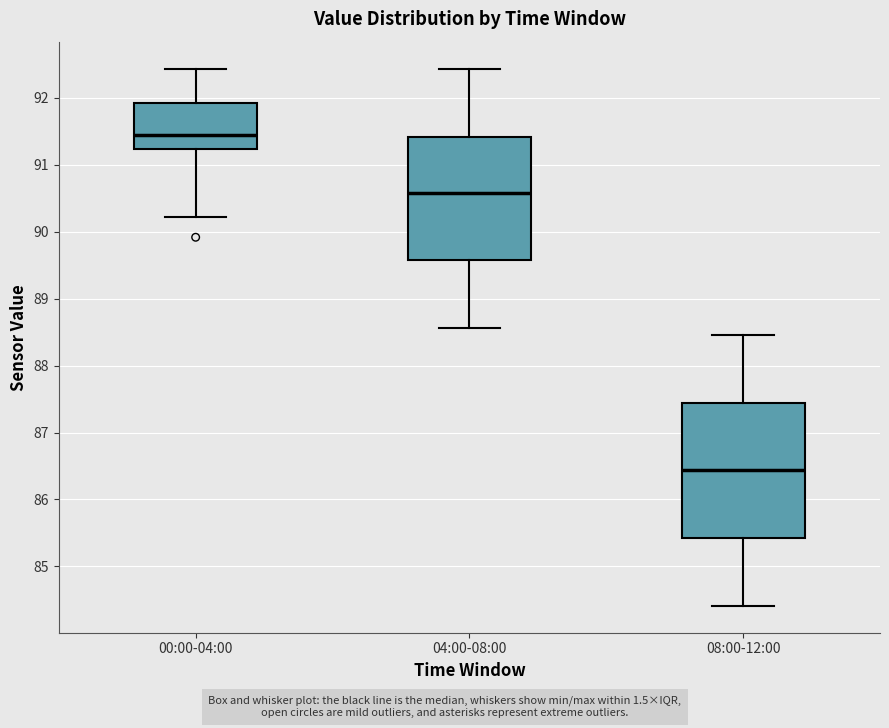

Reading left to right, transcribe this box plot: for each box, give where its median line is, the range the box spans, and where its two whiskers end, as read against the y-axis. The values are not printed on the chart, so give them approximately, as read against the axis.

00:00-04:00: median 91.4, box 91.2 to 91.9, whiskers 90.2 to 92.4
04:00-08:00: median 90.6, box 89.6 to 91.4, whiskers 88.6 to 92.4
08:00-12:00: median 86.4, box 85.4 to 87.4, whiskers 84.4 to 88.5